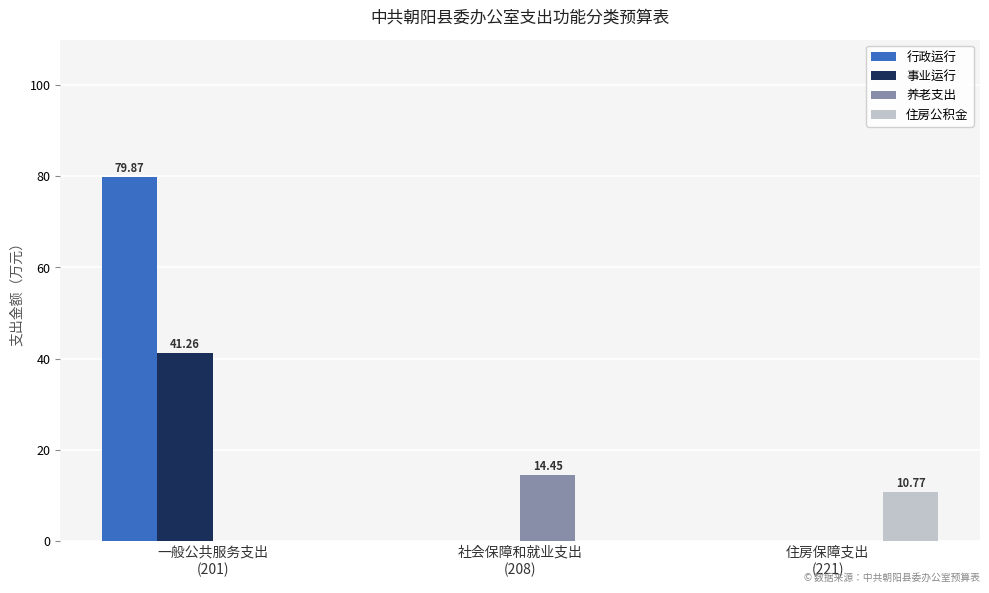

How many groups of bars are there?

3